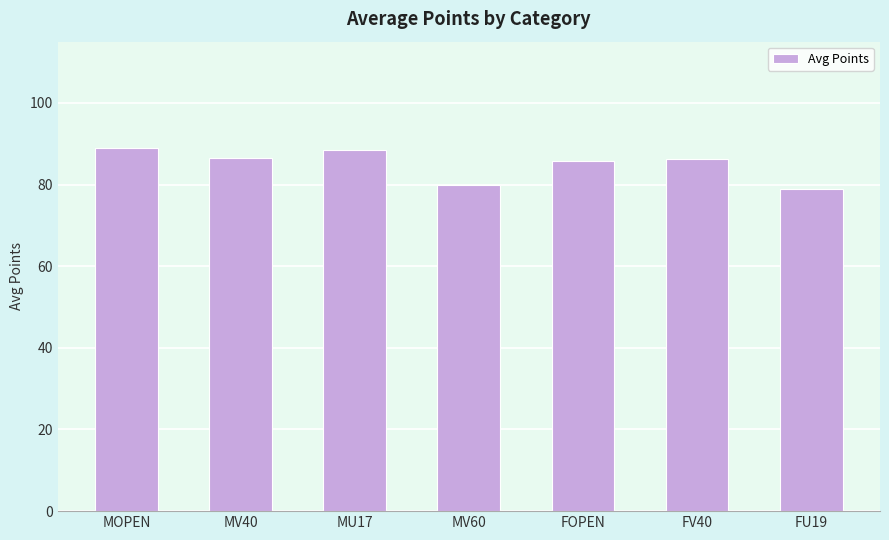

What is the value of the 7th bar from the left?

79.0